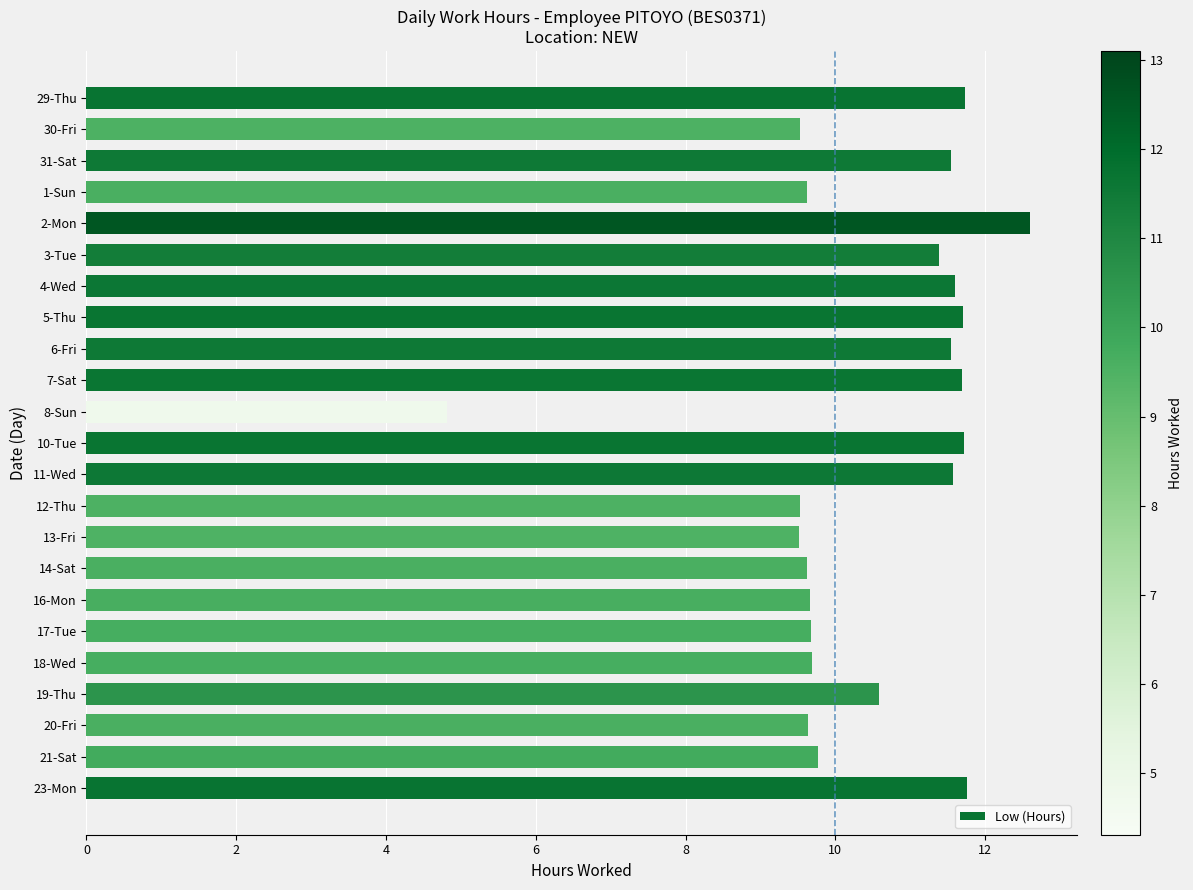

How many distinct data groups are displayed?

1